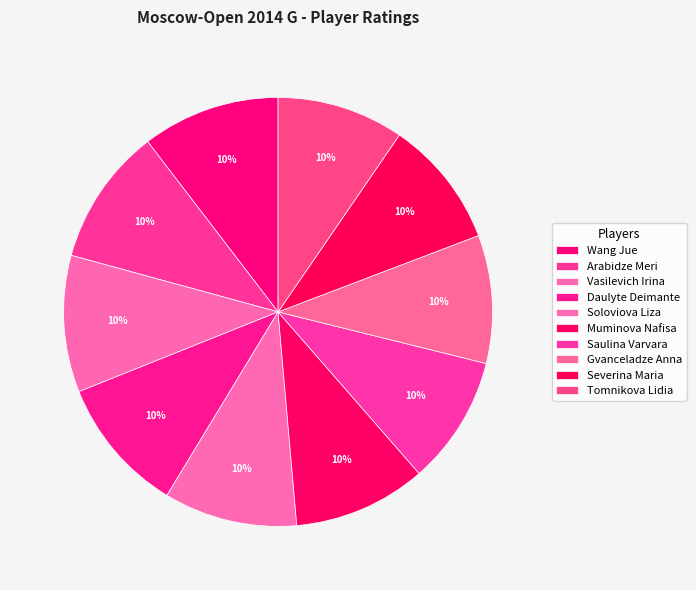

To the nearest percent, what percentage of the pie is Muminova Nafisa?

10%